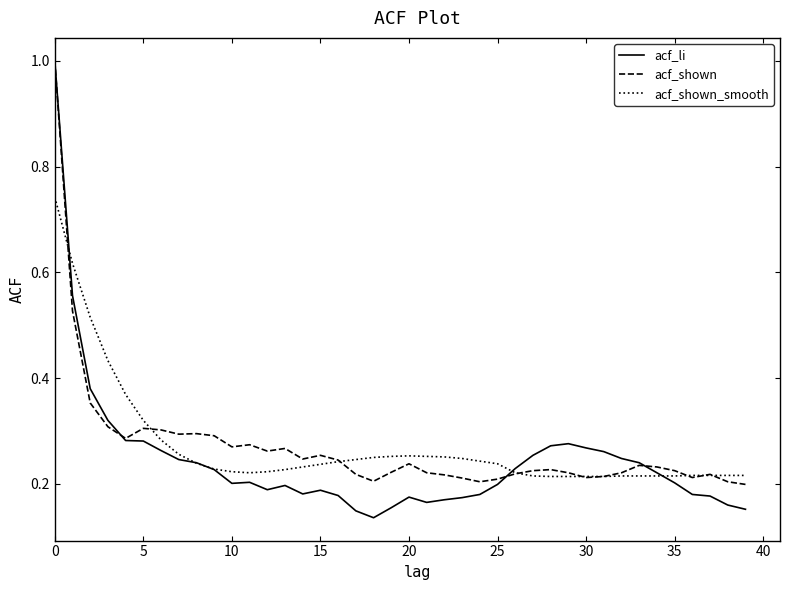

How many distinct data groups are displayed?

3